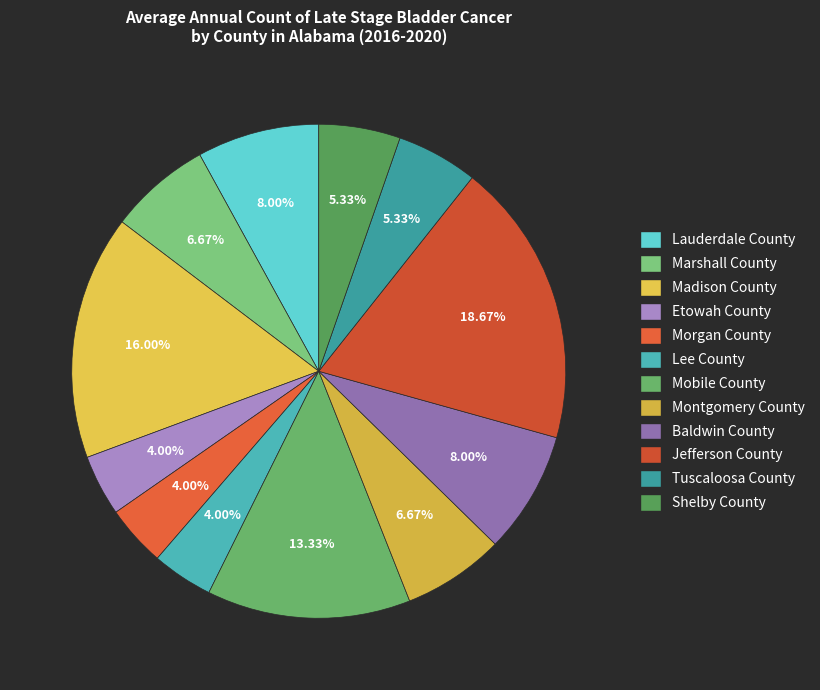

What percentage is the Lauderdale County slice, to the nearest percent?

8%